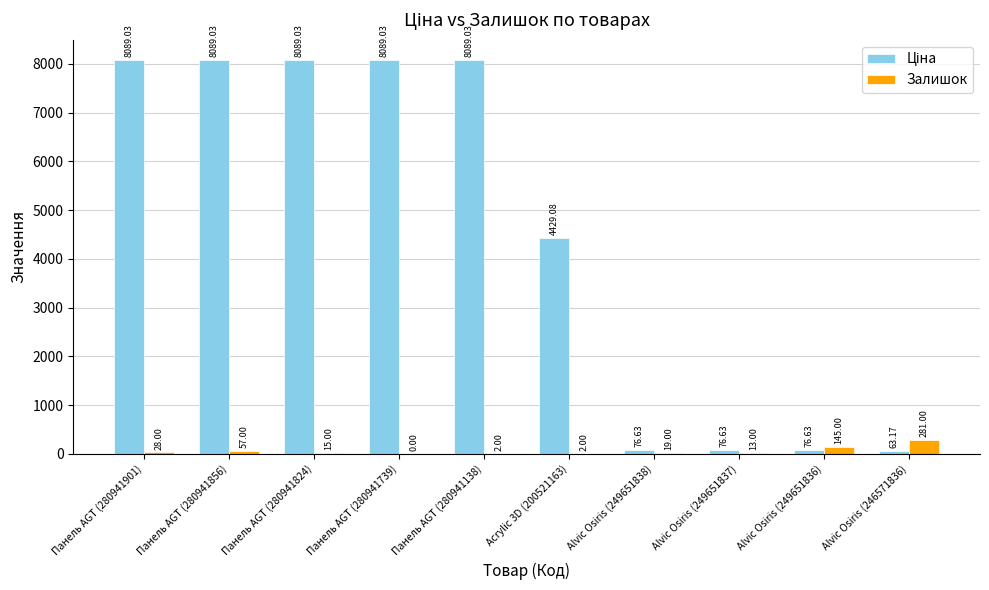

What is the average value of the Залишок series?

56.2